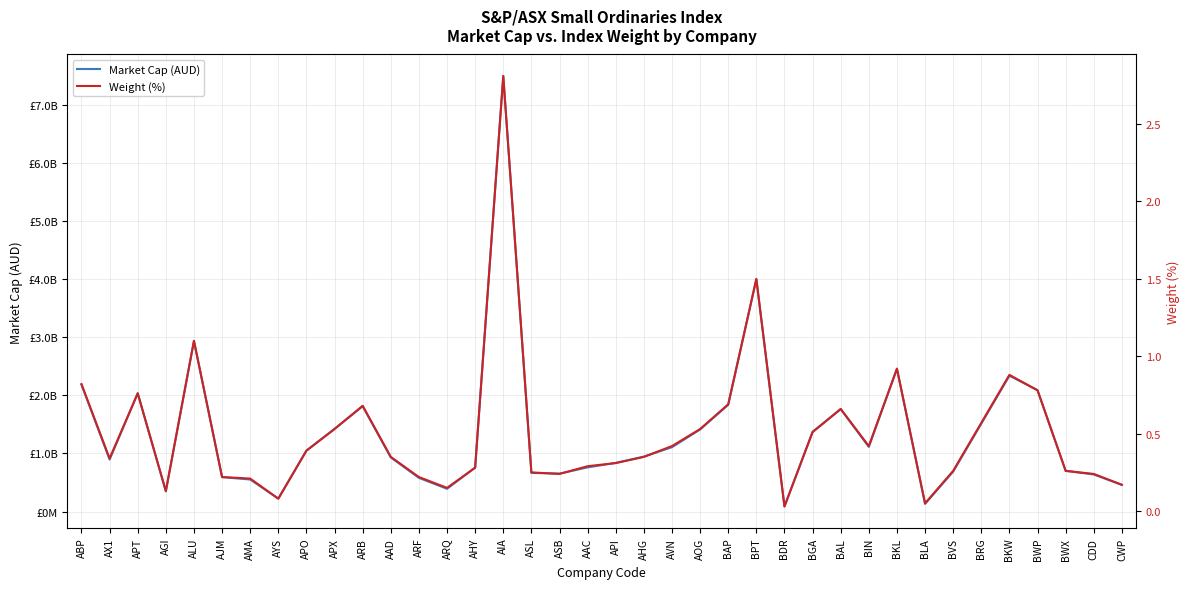

Count the number of categories in the chart.

38